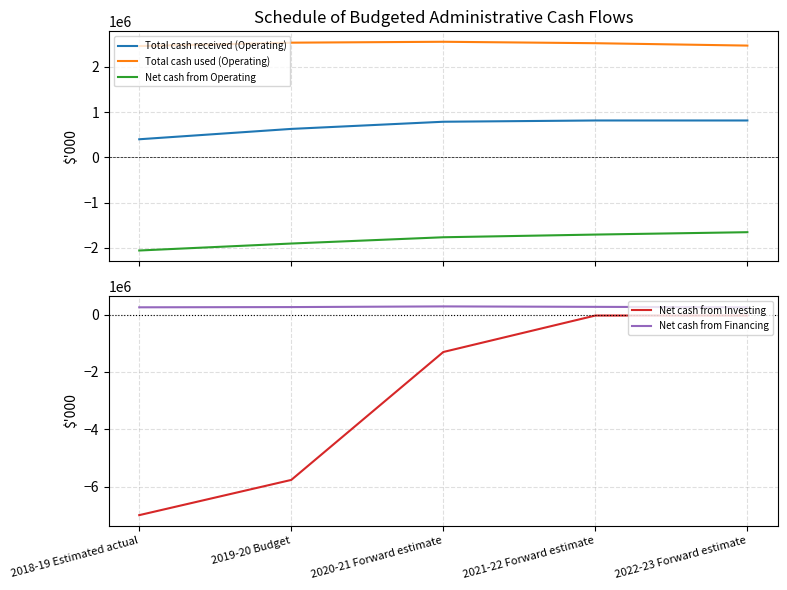

Reading left to right, transcribe all the data shown in this chart.

Total cash received (Operating): 2018-19 Estimated actual=398691	2019-20 Budget=627613	2020-21 Forward estimate=786116	2021-22 Forward estimate=813915	2022-23 Forward estimate=813752
Total cash used (Operating): 2018-19 Estimated actual=2460063	2019-20 Budget=2534734	2020-21 Forward estimate=2554531	2021-22 Forward estimate=2522815	2022-23 Forward estimate=2470233
Net cash from Operating: 2018-19 Estimated actual=-2061372	2019-20 Budget=-1907121	2020-21 Forward estimate=-1768415	2021-22 Forward estimate=-1708900	2022-23 Forward estimate=-1656481
Net cash from Investing: 2018-19 Estimated actual=-6990848	2019-20 Budget=-5763166	2020-21 Forward estimate=-1304137	2021-22 Forward estimate=-33173	2022-23 Forward estimate=-33422
Net cash from Financing: 2018-19 Estimated actual=253887	2019-20 Budget=261783	2020-21 Forward estimate=285199	2021-22 Forward estimate=269505	2022-23 Forward estimate=255086